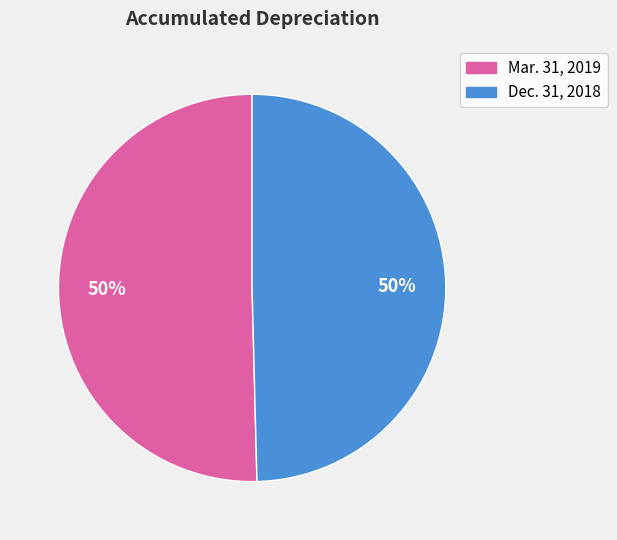

How many slices are in this pie chart?

2